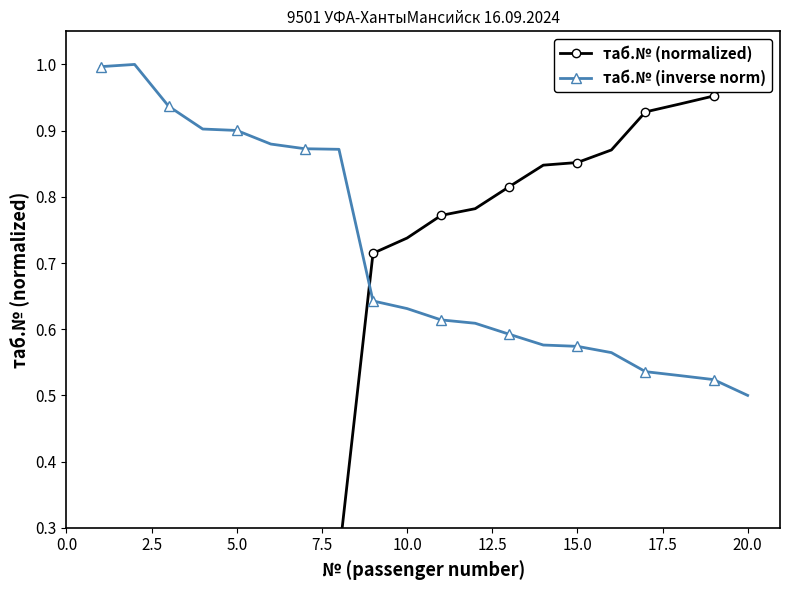

True or false: таб.№ (normalized) and таб.№ (inverse norm) intersect in this chart.

True